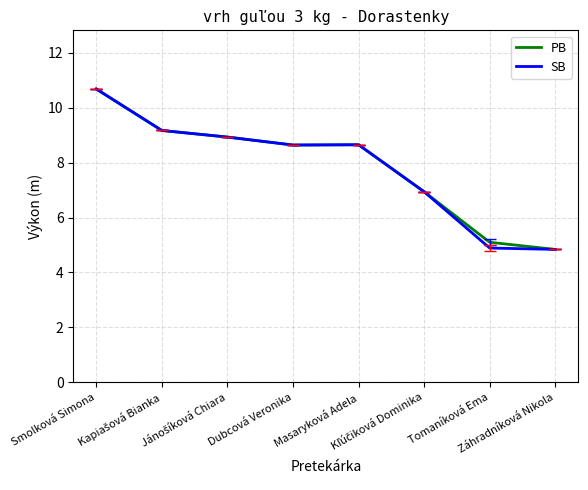

At which label does PB reach its peak?

Smolková Simona